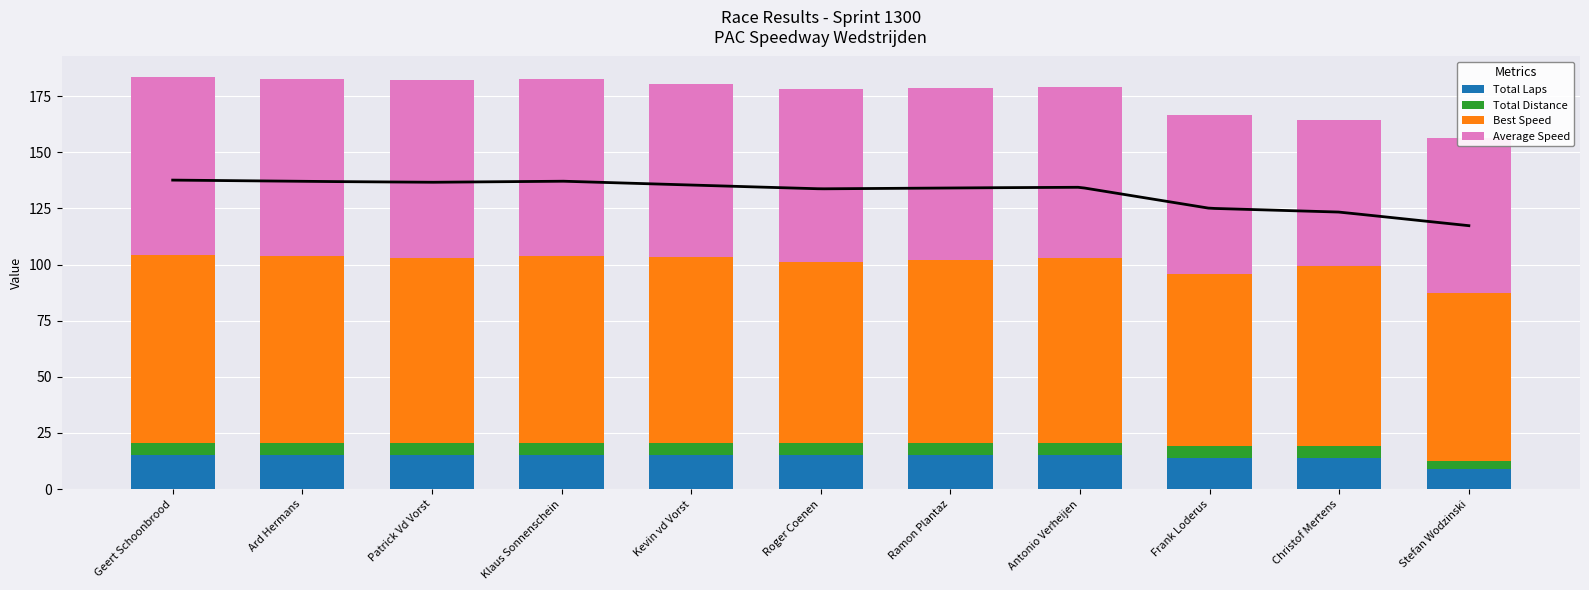

What is the difference between the highest and lowest values at Geert Schoonbrood?

77.6